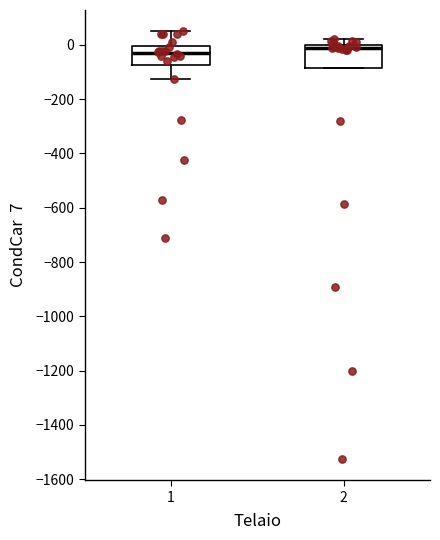

Reading left to right, read every box against the y-axis: the position of its median line, the range the box covers, and the ends of its whiskers. The values are not printed on the chart, so give them approximately, as read against the axis.

1: median -20, box -80 to 0, whiskers -120 to 40
2: median -20, box -80 to 0, whiskers -80 to 20